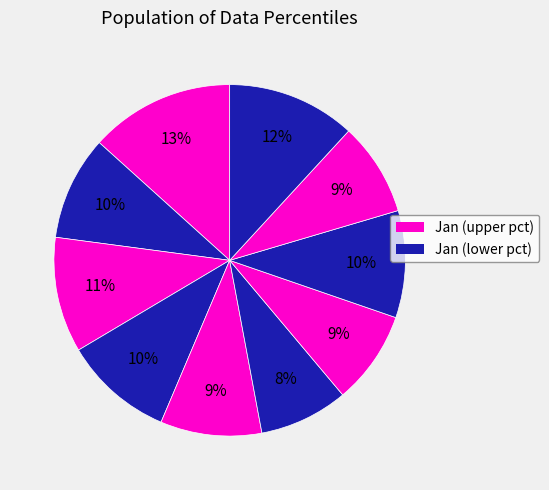

Rank the categories by value from highest to lowest.

pct05, pct95, pct25, pct35, pct75, pct15, pct45, pct65, pct85, pct55